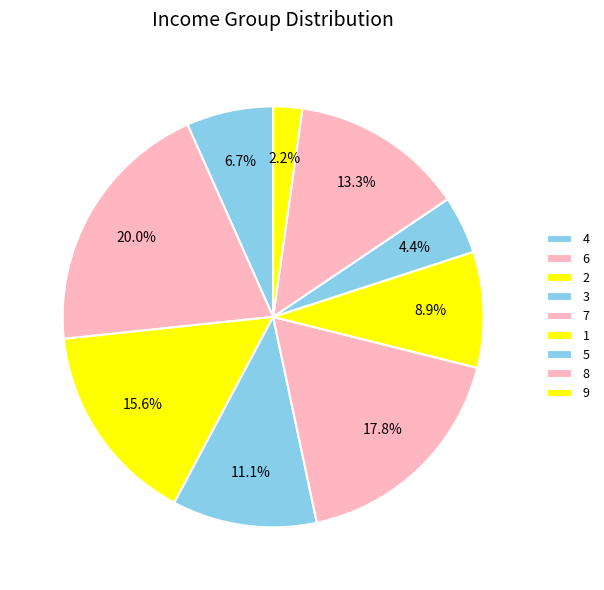

How many slices are in this pie chart?

9